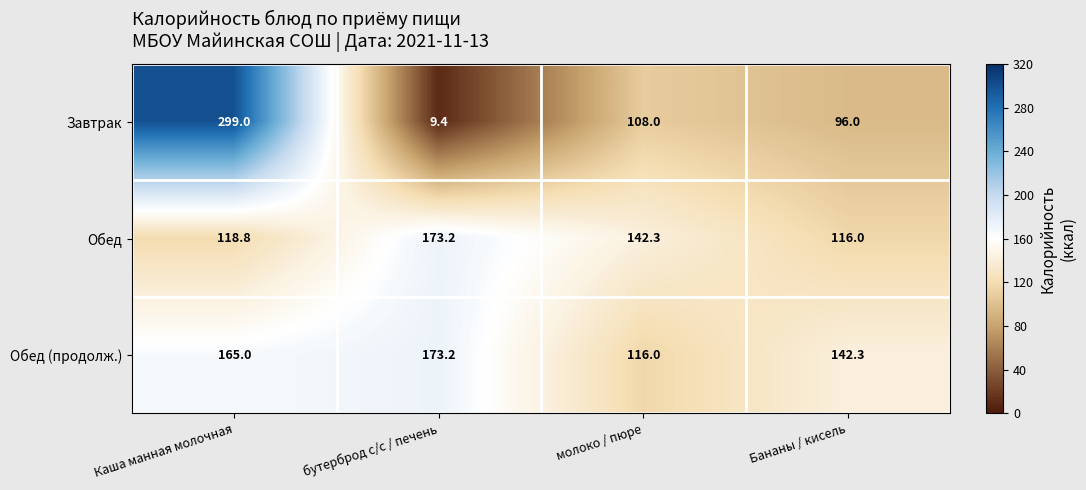

Reading left to right, what are all the values shown in this chart?

Завтрак: 299.0	9.4	108.0	96.0
Обед: 118.8	173.2	142.3	116.0
Обед (продолж.): 165.0	173.2	116.0	142.3